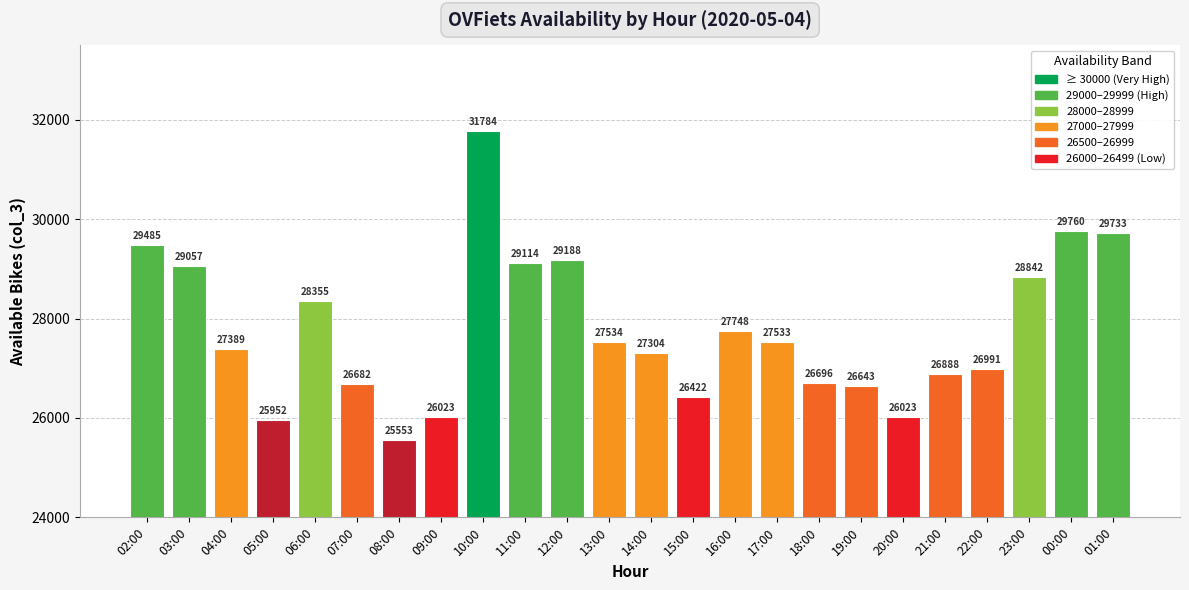

Count the number of data series in this chart.

1